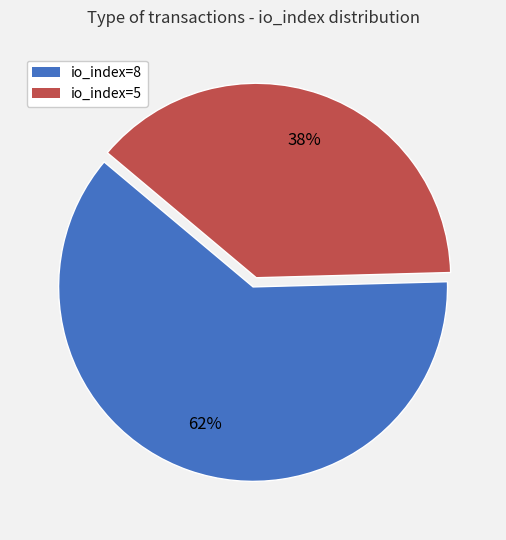

How many segments does this pie chart have?

2